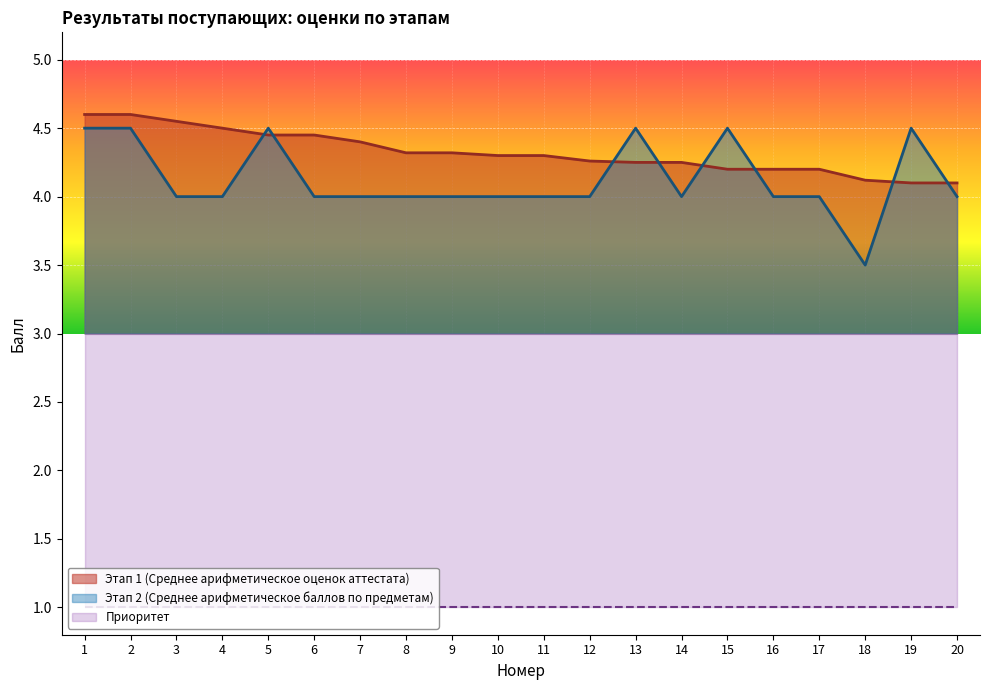

Which series has the largest range (max minus min)?

Этап 2 (Среднее арифметическое баллов по предметам)